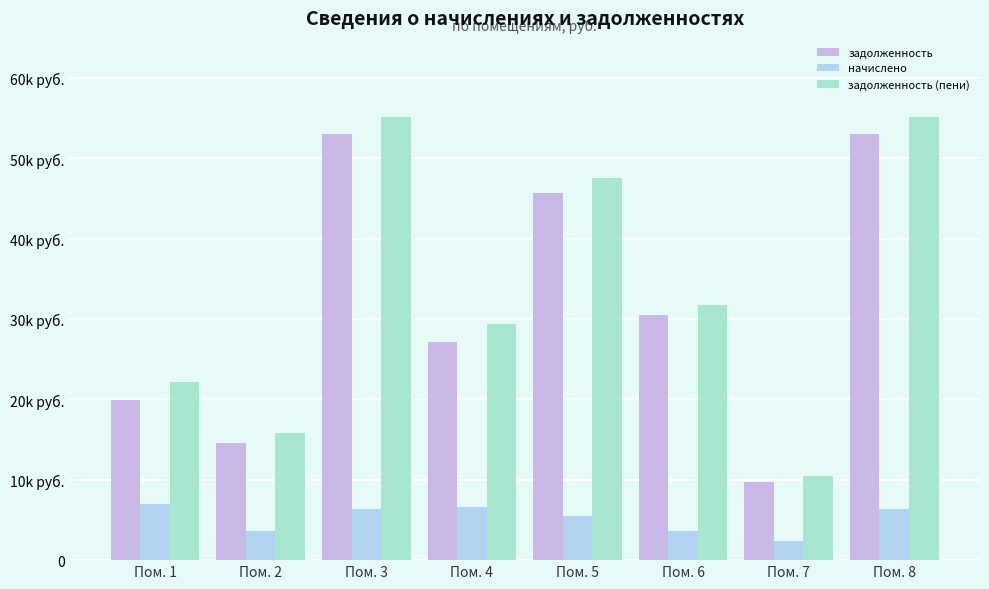

What is the approximate value of задолженность at Пом. 5?

45721.0